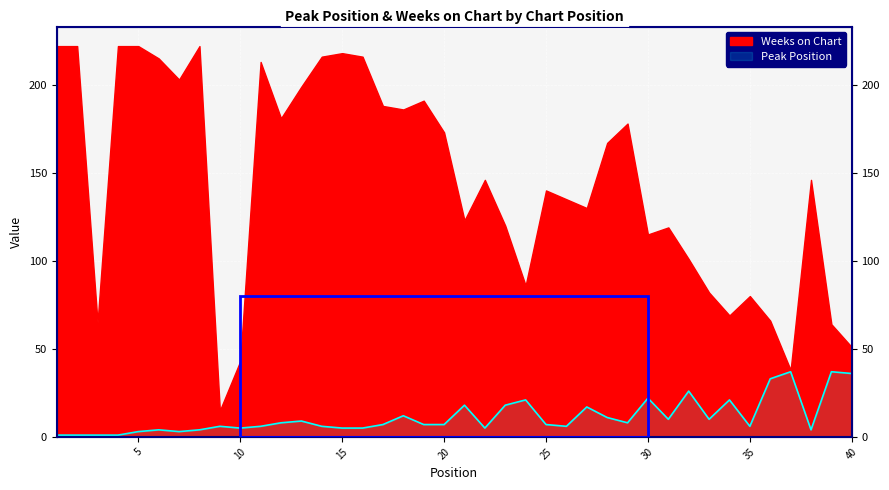

The value at 27 is 17. True or false?

True